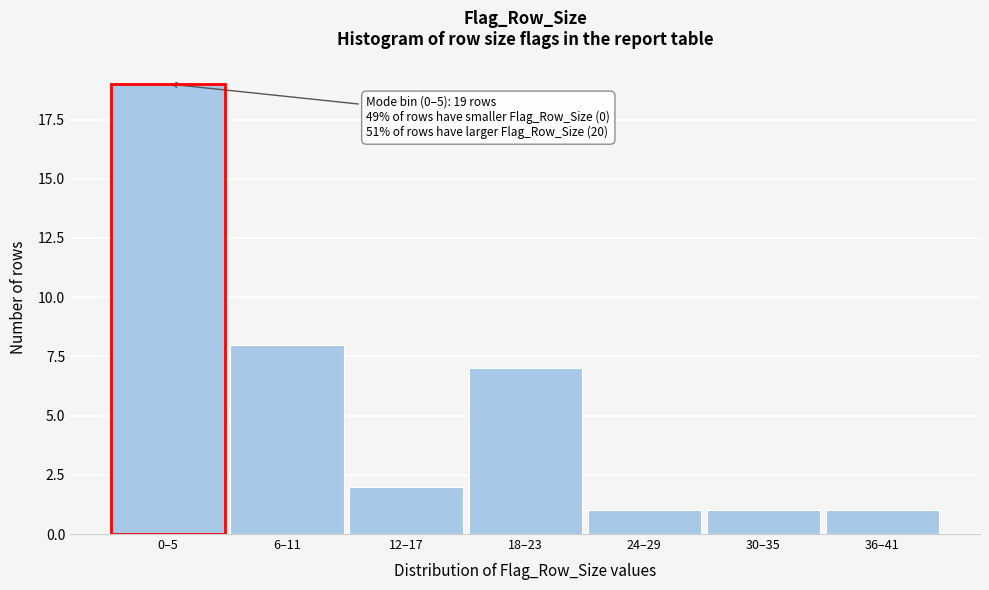

Reading left to right, extract all data points from this chart.

0–5=19	6–11=8	12–17=2	18–23=7	24–29=1	30–35=1	36–41=1